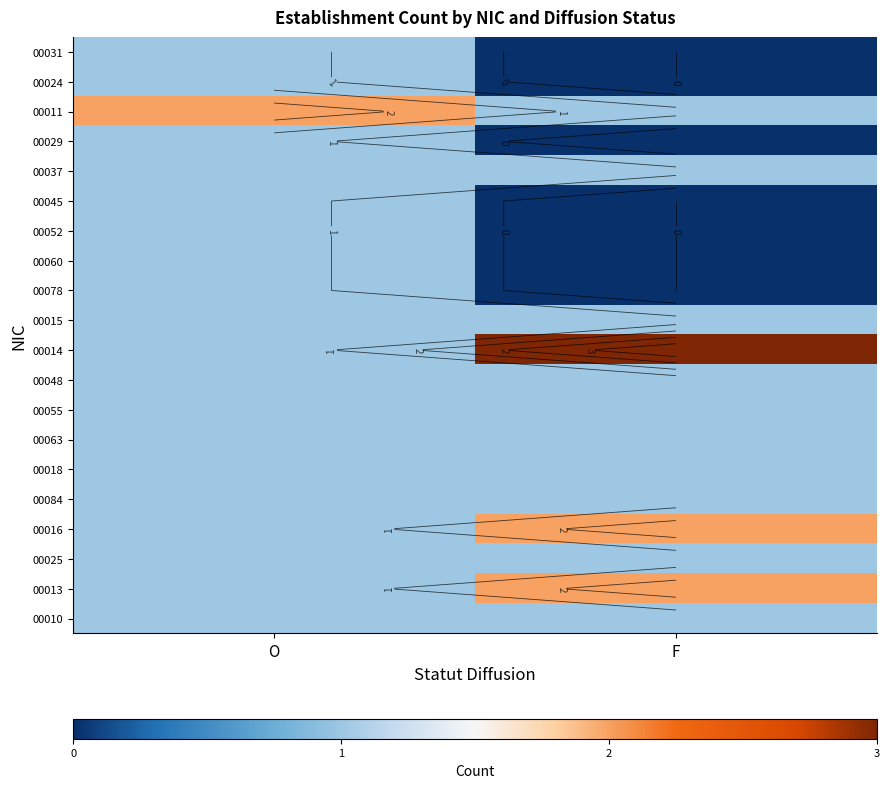

List the labels in order of 00084 value, smallest first.

O, F